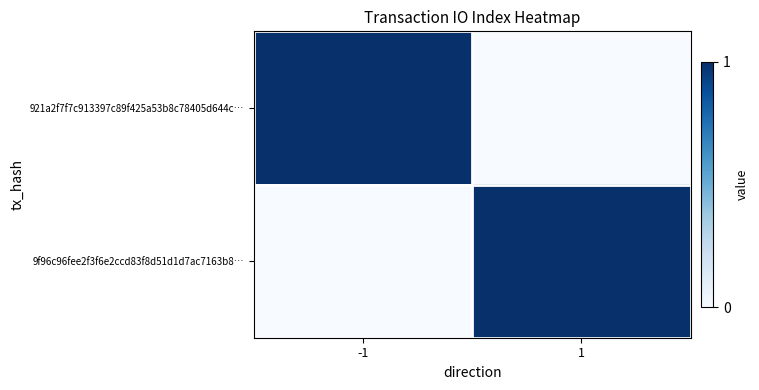

Which series has the largest total across all categories?

921a2f7f7c913397c89f425a53b8c78405d644c…